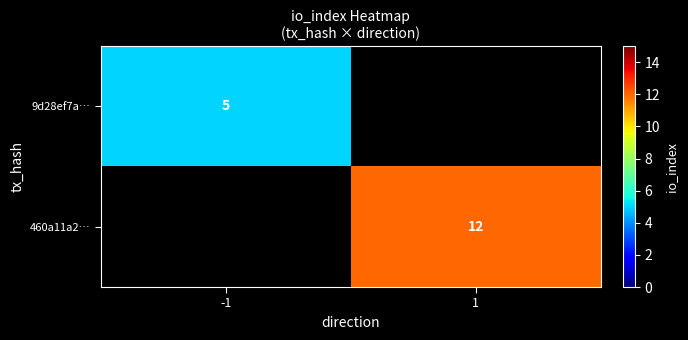

Is the value of 460a11a2… at 1 greater than the value of 9d28ef7a… at -1?

Yes